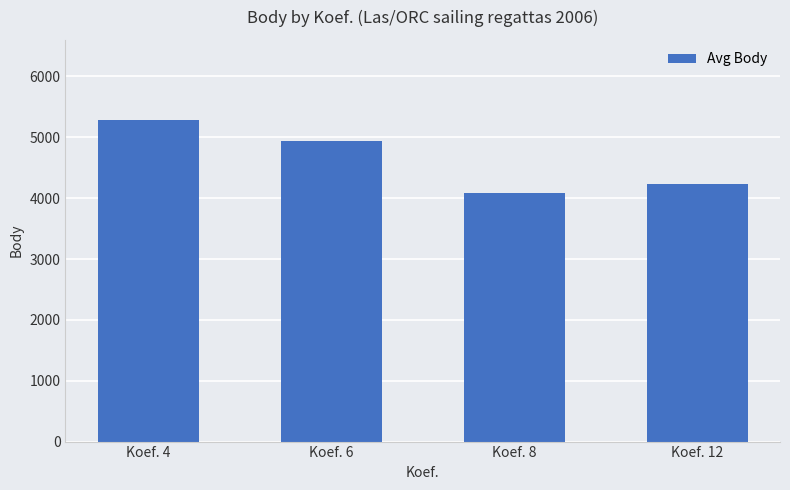

What is the minimum value shown in the chart?

4086.3